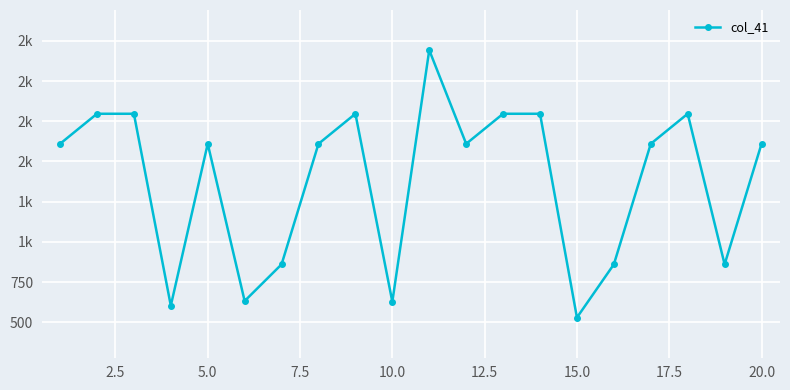

Does the chart have visible grid lines?

Yes